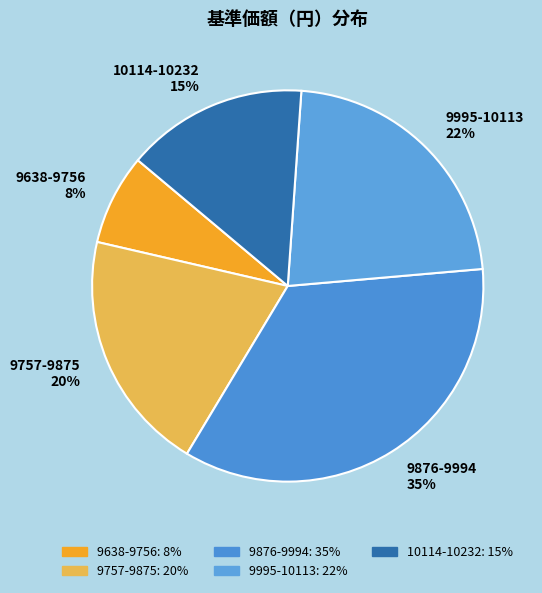

How many slices are in this pie chart?

5